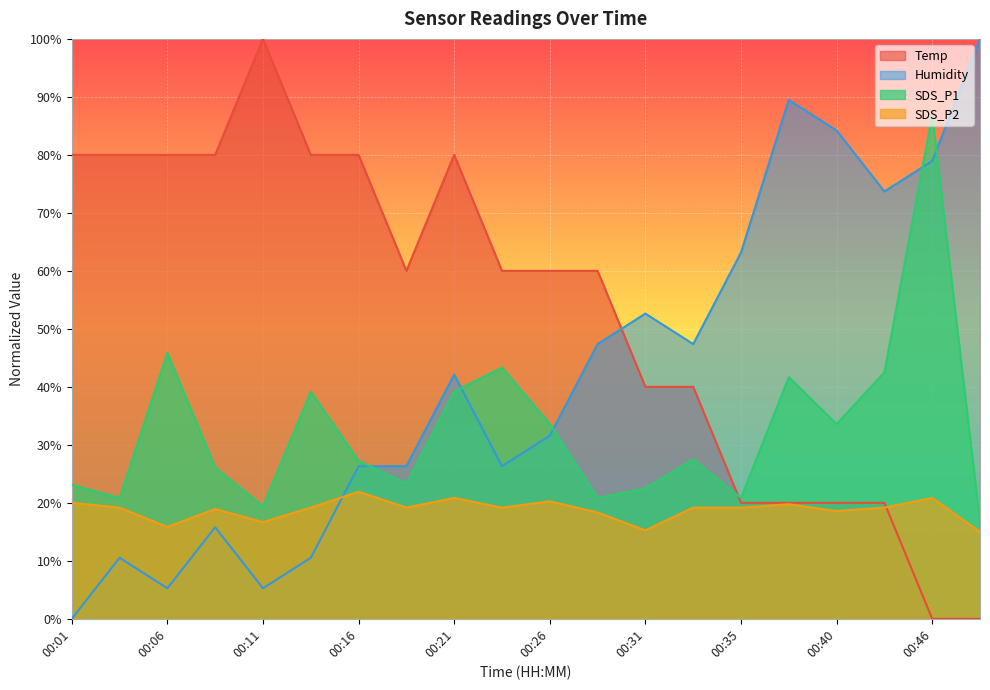

How many series are shown in this chart?

4